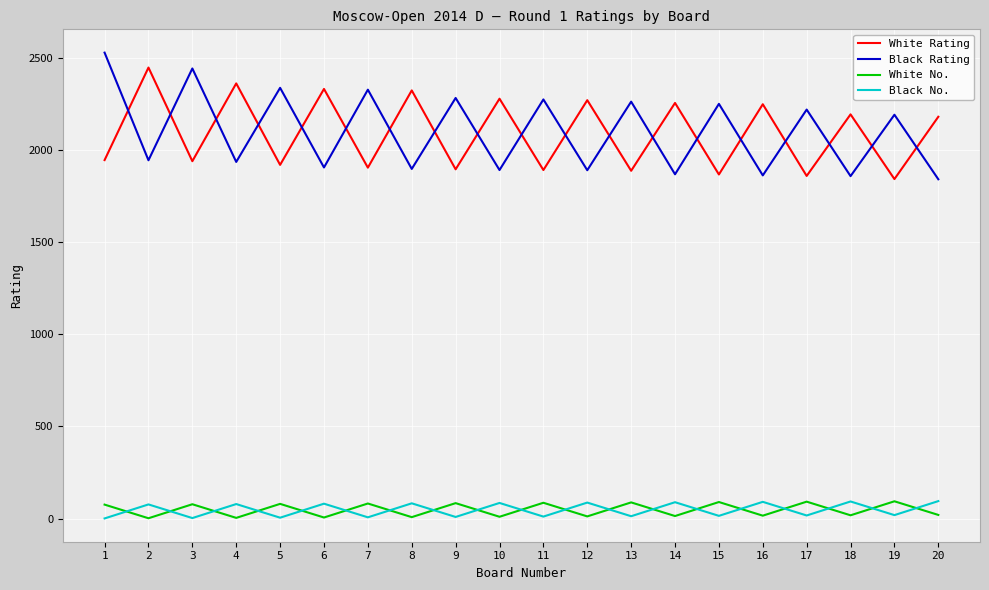

Which series has the largest range (max minus min)?

Black Rating